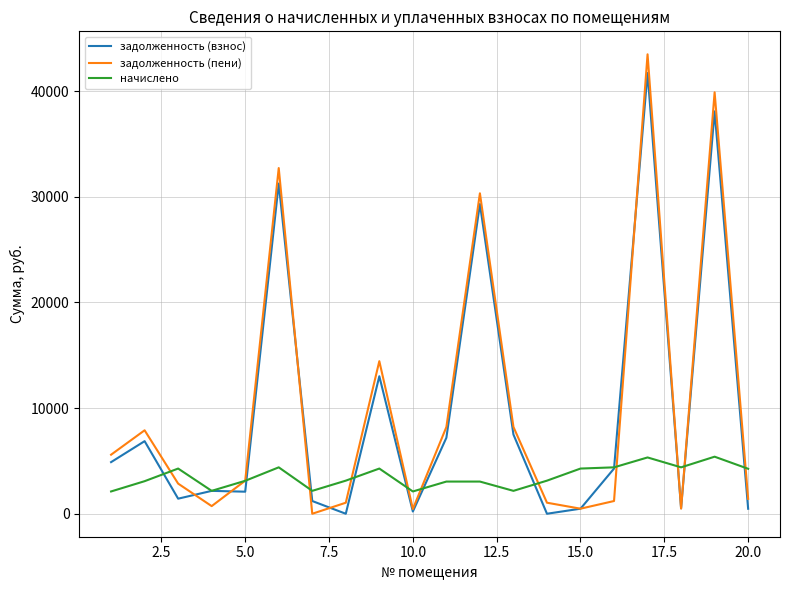

Which series has the largest range (max minus min)?

задолженность (пени)